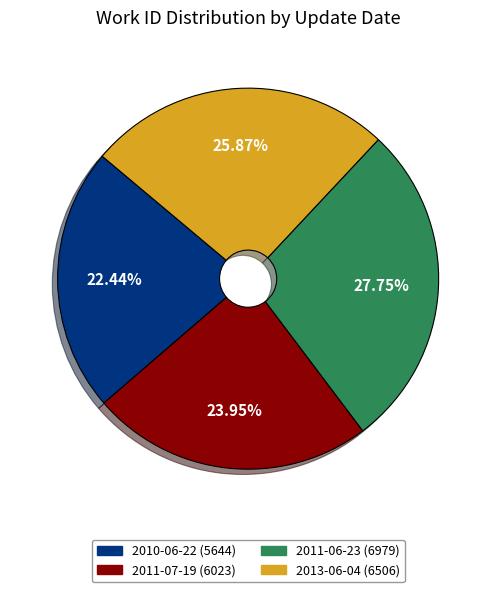

Is it true that 2010-06-22 is 22% of the pie?

True